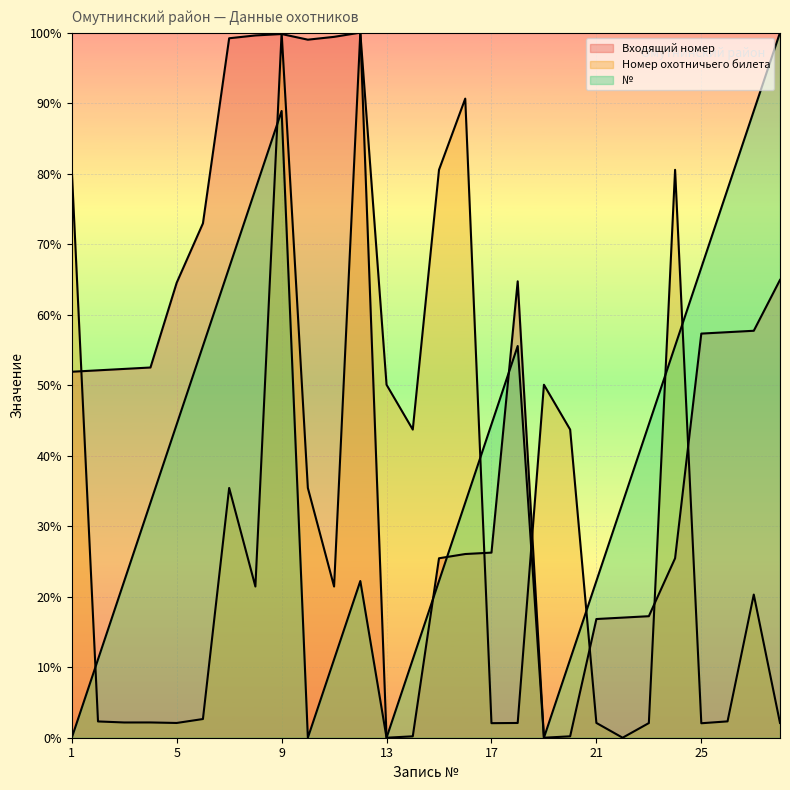

What is the difference between the highest and lowest values at 13?

0.5